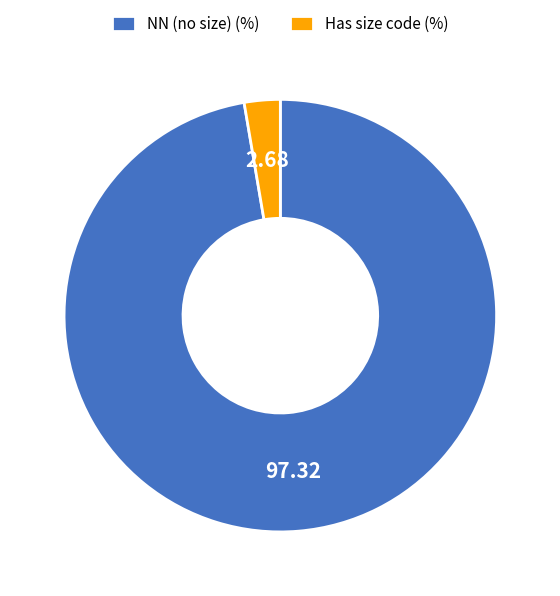

Is the sum of NN (no size) (%) and Has size code (%) greater than half?

Yes